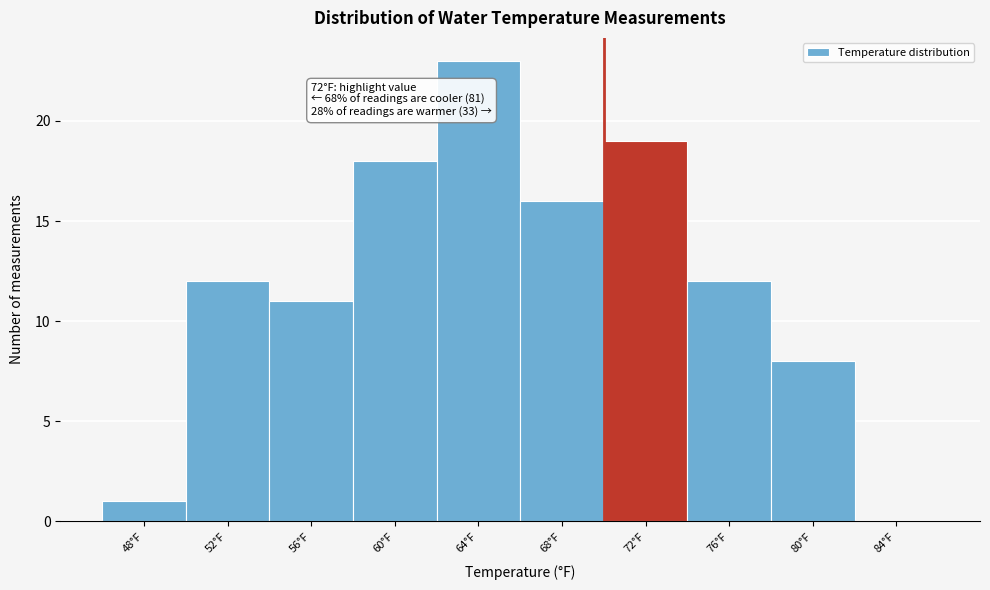

Reading left to right, what are all the values shown in this chart?

48°F=1	52°F=12	56°F=11	60°F=18	64°F=23	68°F=16	72°F=19	76°F=12	80°F=8	84°F=0